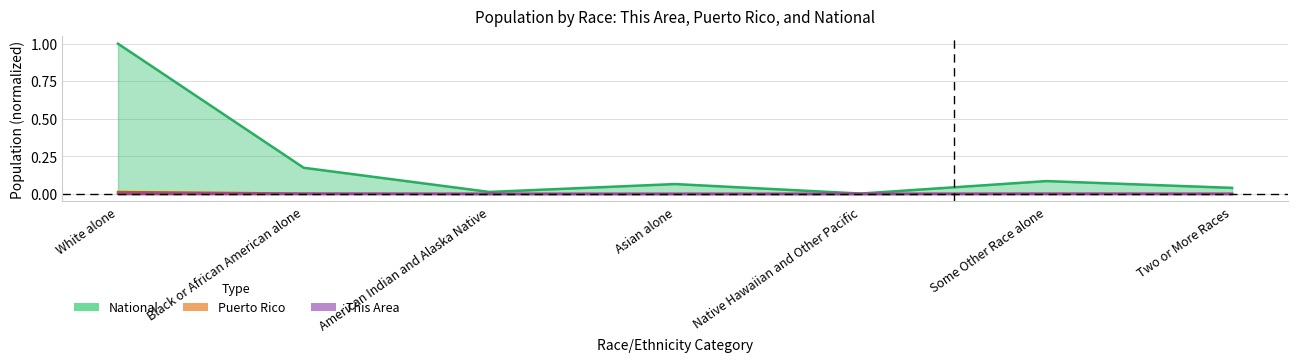

In This Area, how many points are higher than both neighbors (excluding endpoints)?

1